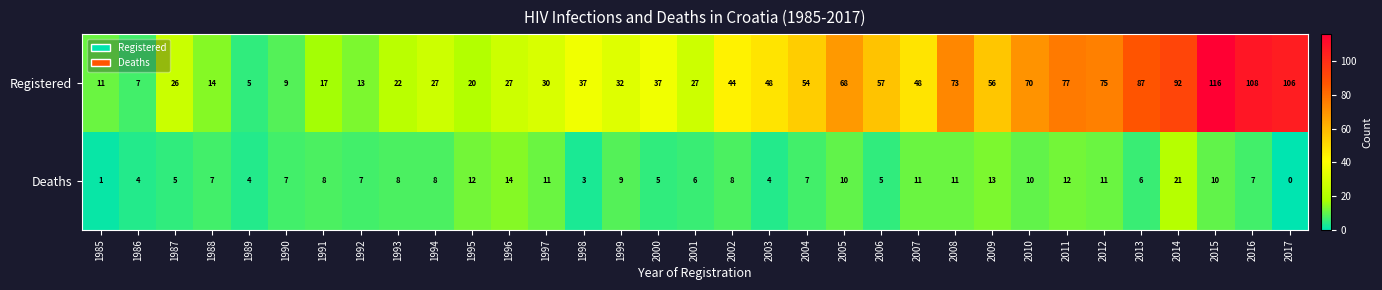

At how many categories does at least one series exceed 52?

13